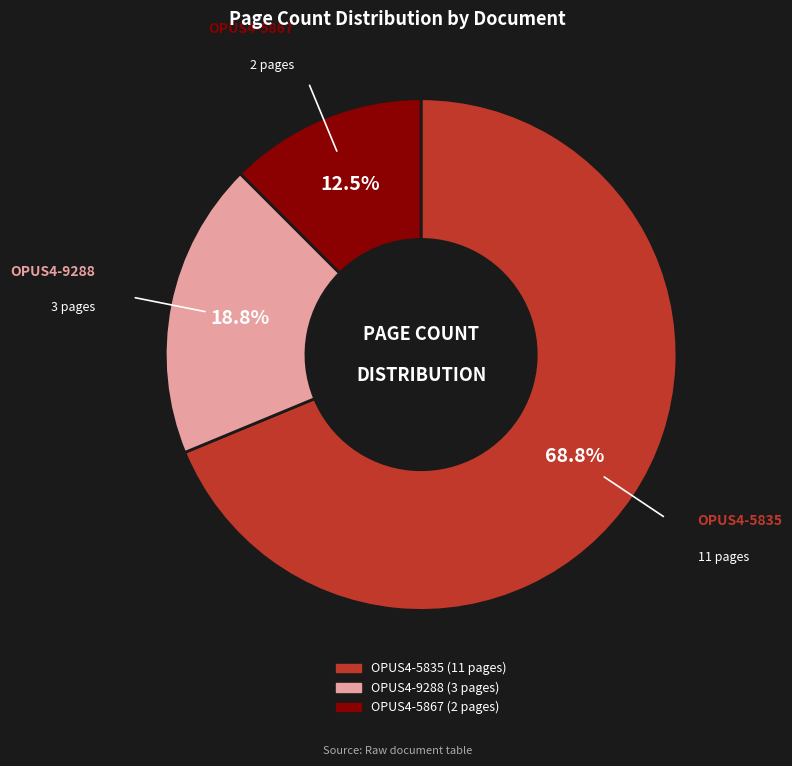

Which slice represents more than half of the pie?

OPUS4-5835